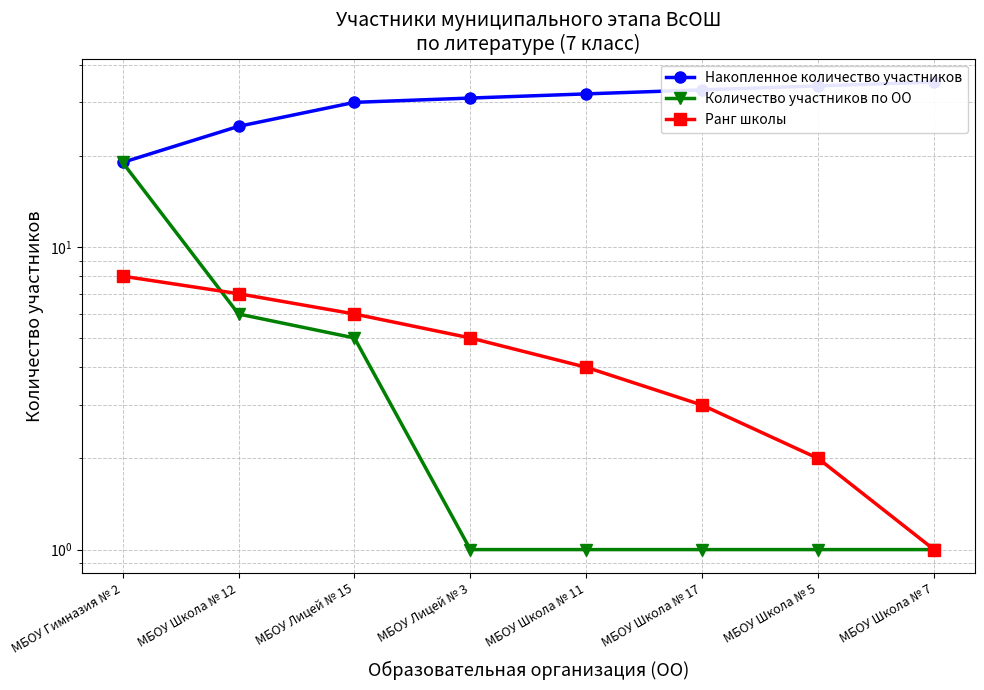

What is the total value across all series at МБОУ Школа № 17?

37